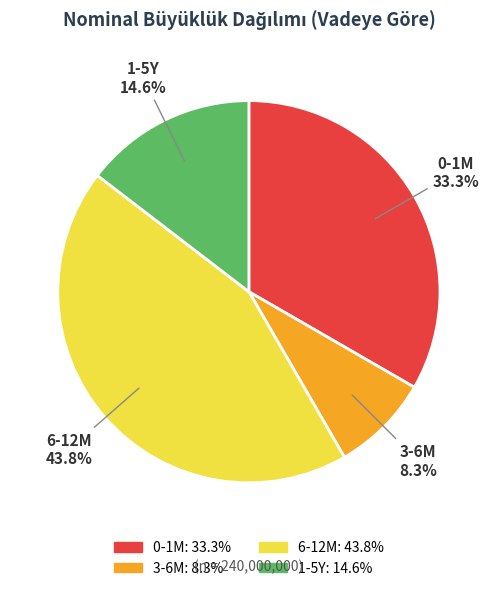

True or false: 1-5Y accounts for 15% of the total.

True